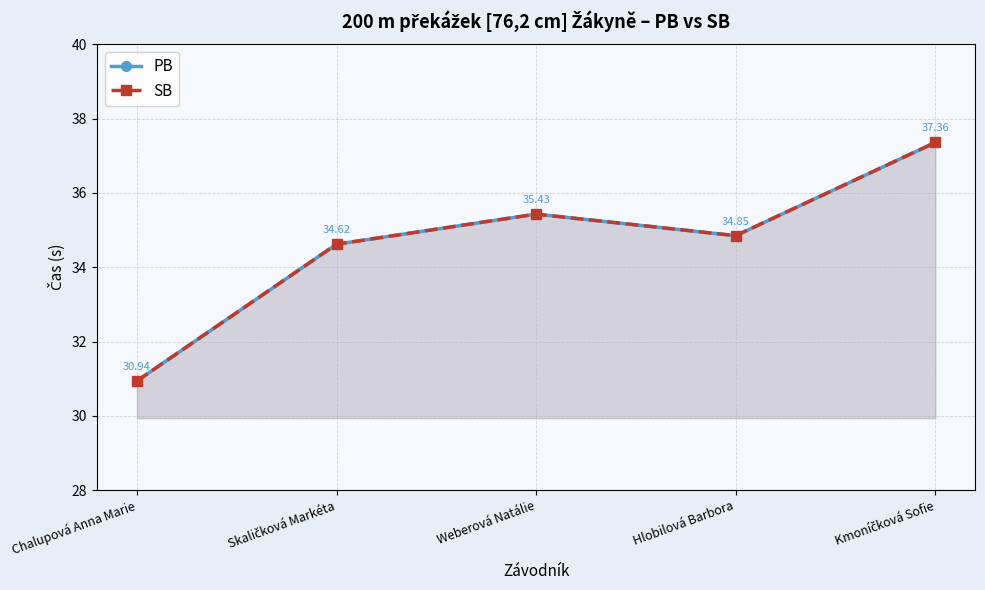

True or false: SB and PB cross at least once.

False